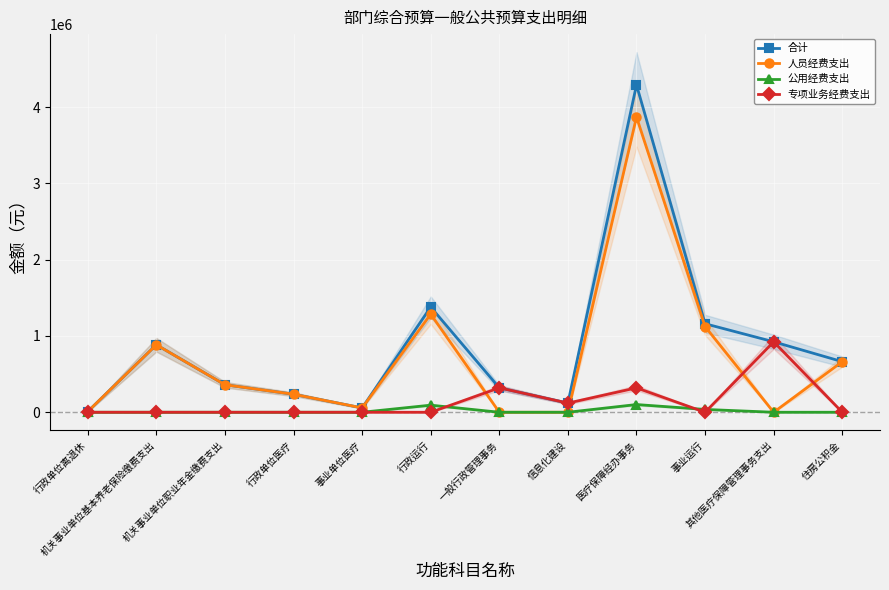

What is the difference between the 人员经费支出 values at 行政运行 and 机关事业单位基本养老保险缴费支出?

401806